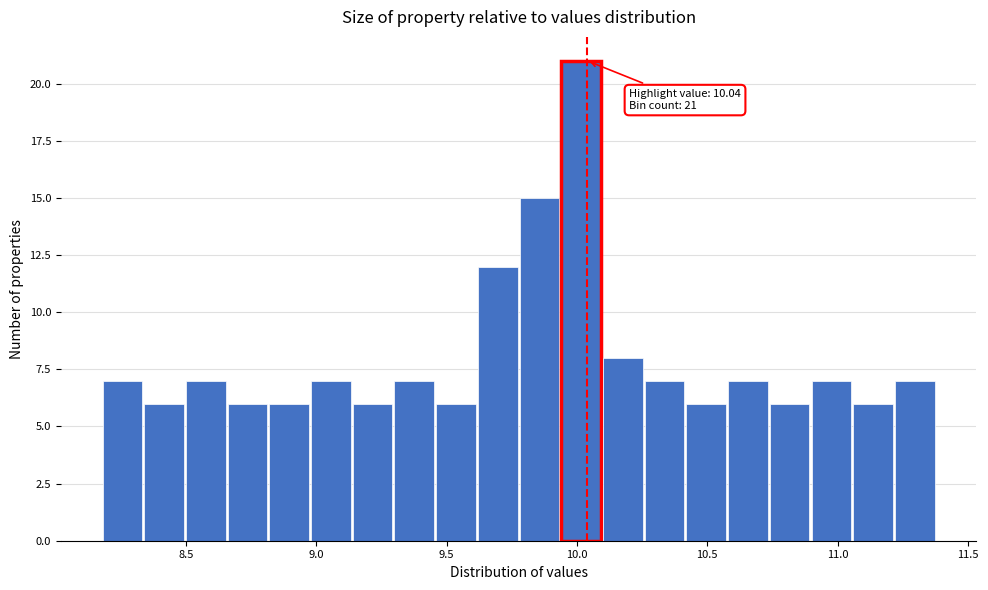

Read against the x-axis, roughly where is the centre of the tallest bar?

10.00